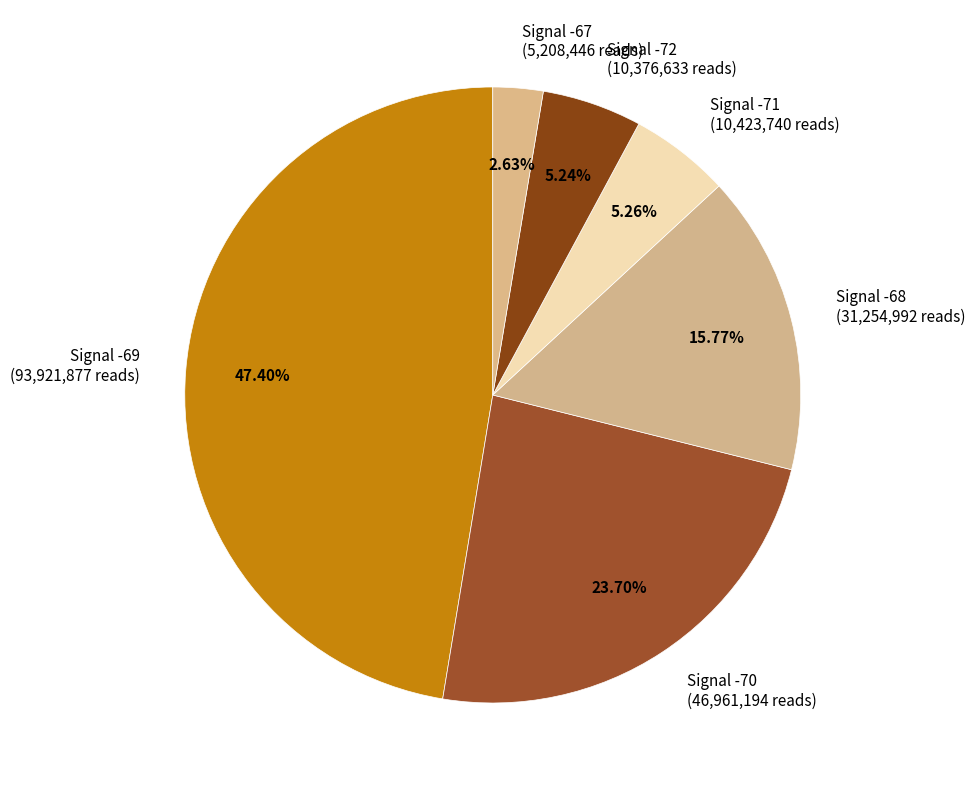

Between Signal -72 (10,376,633 reads) and Signal -68 (31,254,992 reads), which is larger?

Signal -68 (31,254,992 reads)